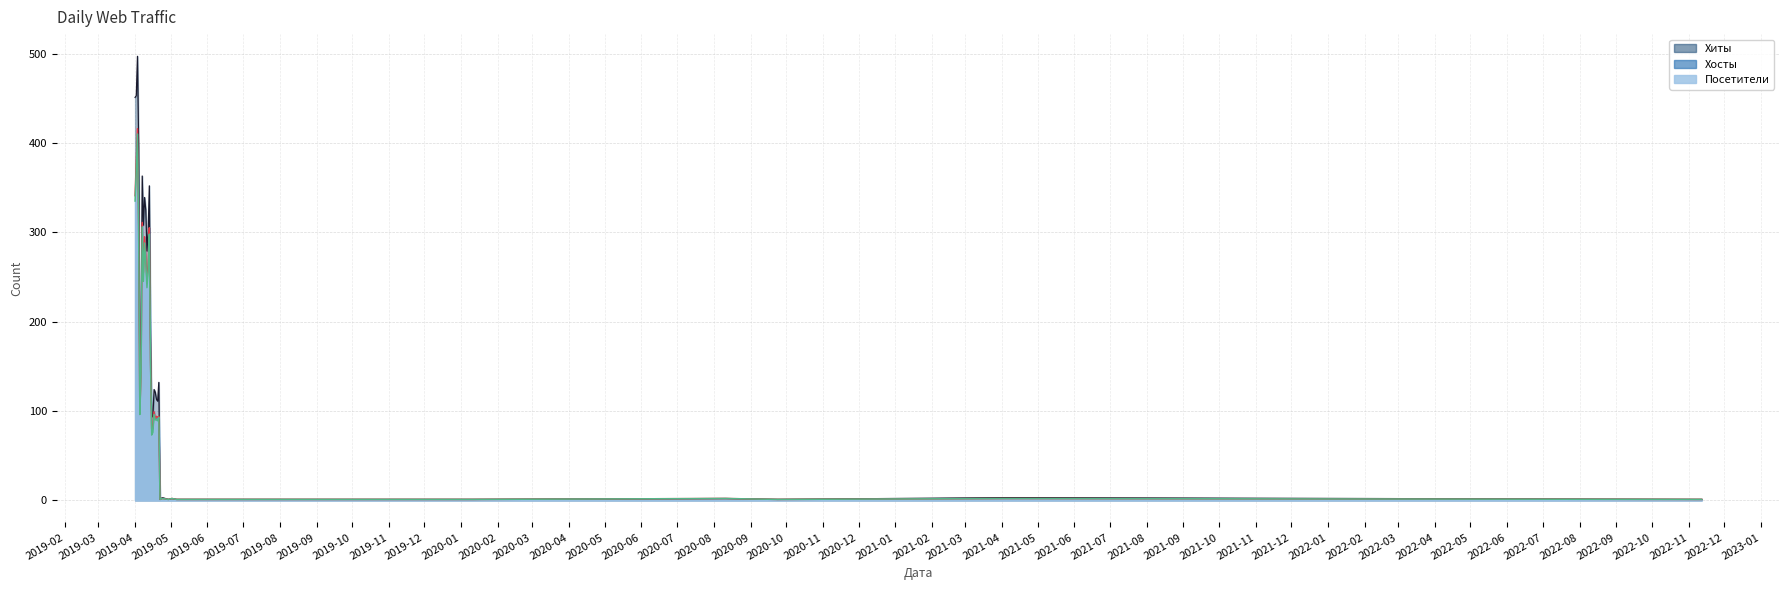

Reading left to right, what are all the values shown in this chart?

Хиты: 451	453	497	395	121	184	363	308	339	325	279	300	352	183	93	94	124	121	113	111	132	1	3	1	2	1	1	1	1	1	1	1	1	1	2	1	3	3	1	1
Хосты: 341	379	416	308	100	143	311	255	295	273	245	264	305	157	80	80	99	91	94	93	94	1	2	1	2	1	1	1	1	1	1	1	1	1	2	1	2	2	1	1
Посетители: 335	370	410	300	96	142	306	245	288	267	238	258	298	155	73	76	96	90	90	89	93	1	2	1	2	1	1	1	1	1	1	1	1	1	2	1	2	2	1	1